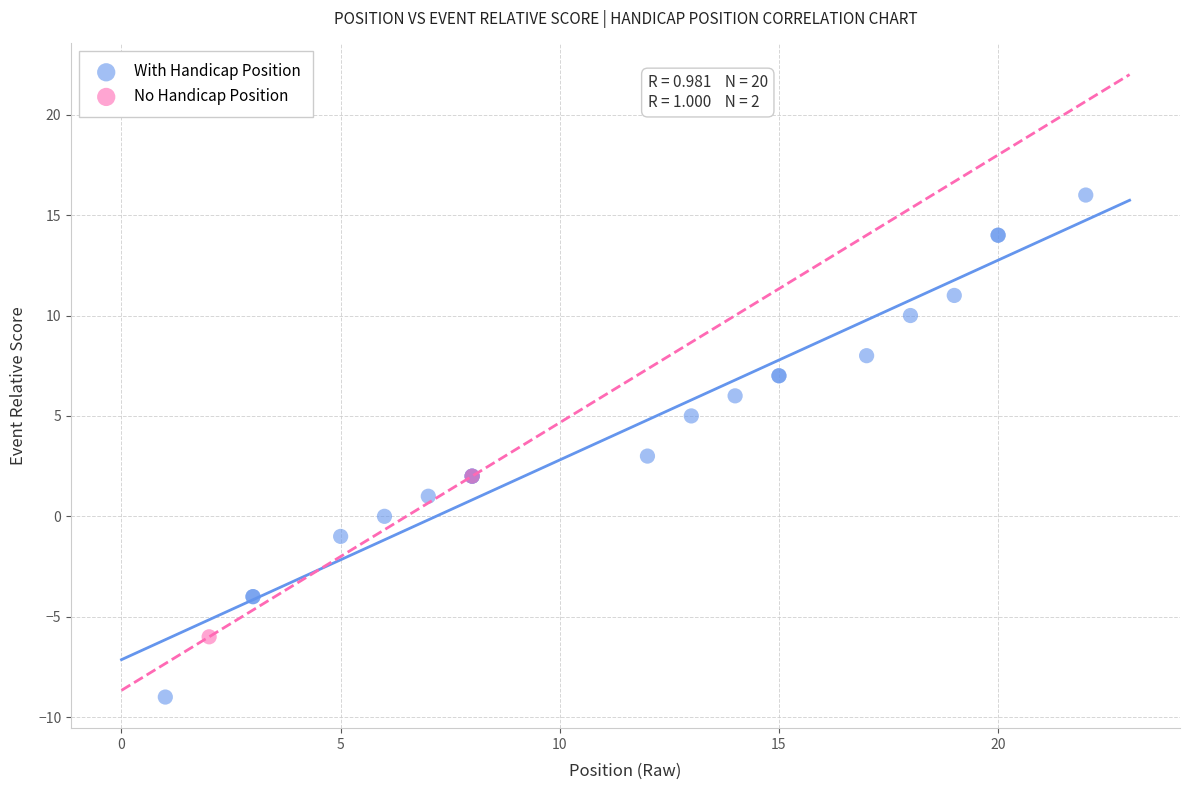

Which series has the largest Y range (max minus min)?

With Handicap Position